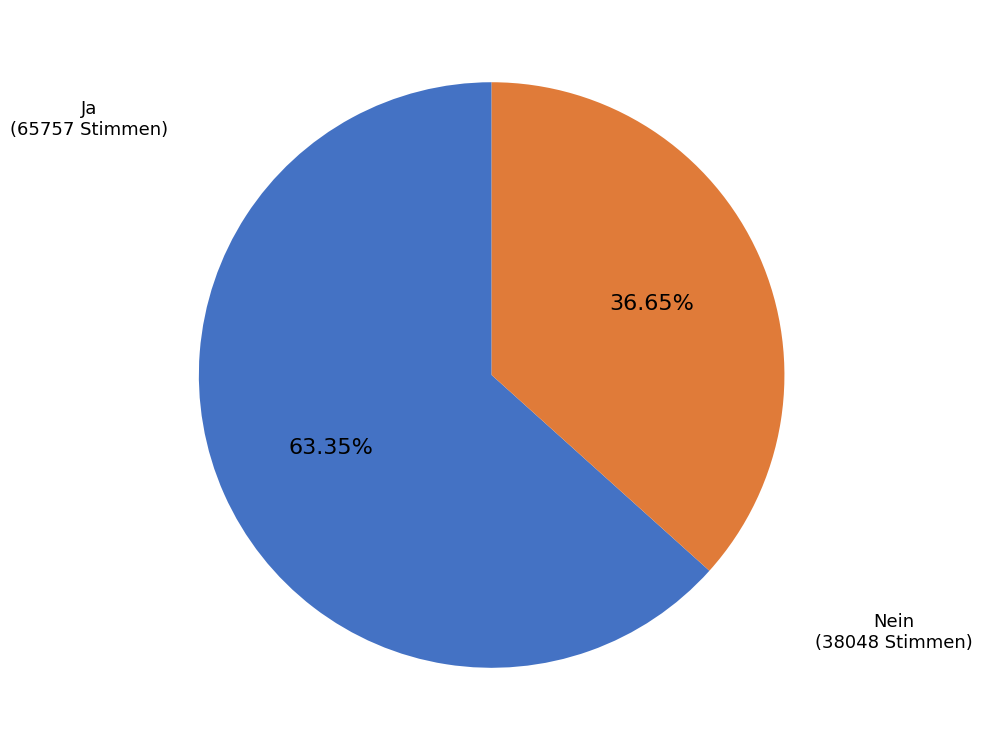

Does any single category account for the majority?

Yes